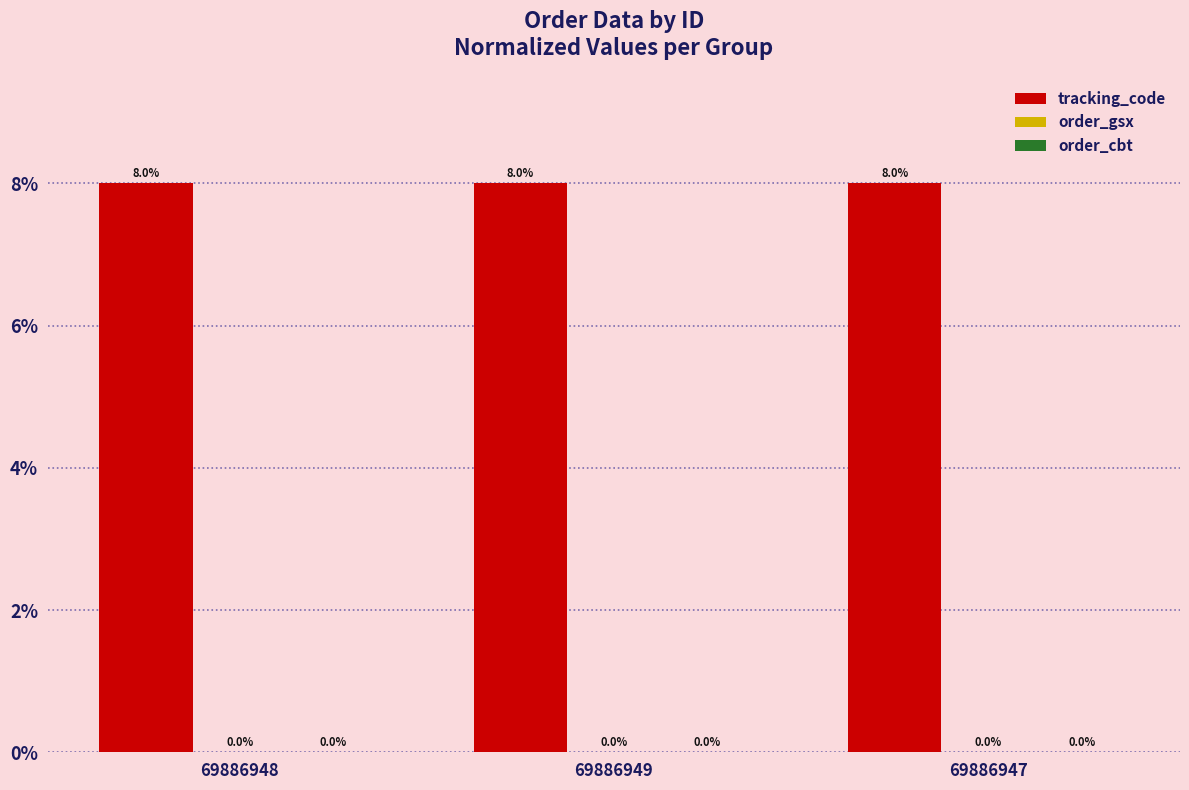

What is the sum of the tracking_code values at 69886949 and 69886947?

16.0